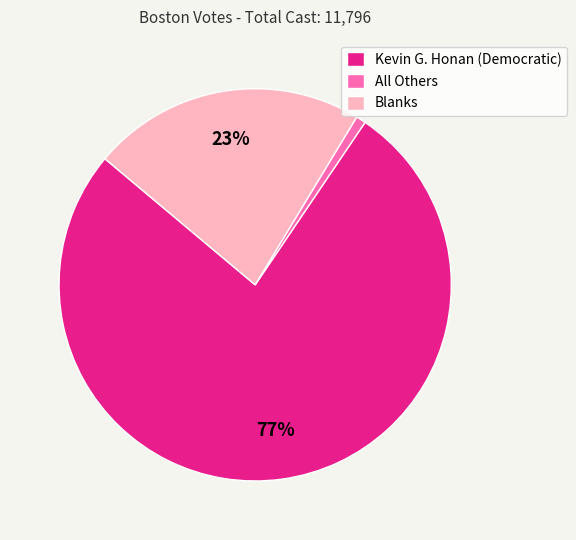

Which slice is the smallest?

All Others